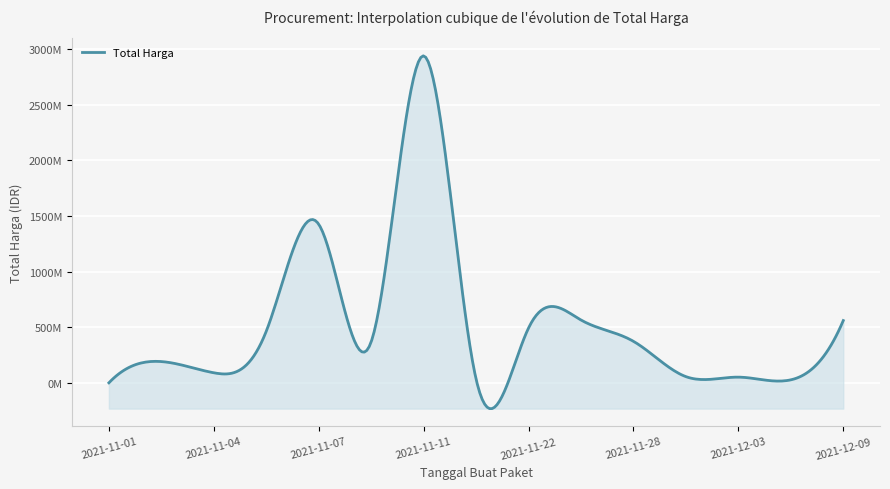

Does the chart have visible grid lines?

Yes